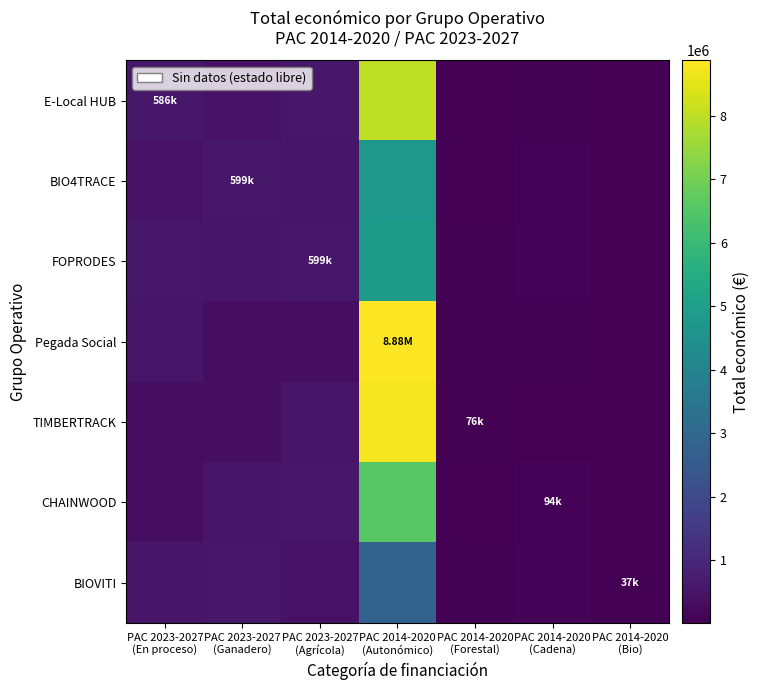

Reading left to right, list all the values displayed in this chart.

E-Local HUB: PAC 2023-2027
(En proceso)=586120.0	PAC 2023-2027
(Ganadero)=450017.2	PAC 2023-2027
(Agrícola)=593107.9	PAC 2014-2020
(Autonómico)=8027583.5	PAC 2014-2020
(Forestal)=40394.2	PAC 2014-2020
(Cadena)=51025.1	PAC 2014-2020
(Bio)=33352.5
BIO4TRACE: PAC 2023-2027
(En proceso)=440148.2	PAC 2023-2027
(Ganadero)=599262.0	PAC 2023-2027
(Agrícola)=541834.5	PAC 2014-2020
(Autonómico)=4745029.8	PAC 2014-2020
(Forestal)=41229.8	PAC 2014-2020
(Cadena)=85121.9	PAC 2014-2020
(Bio)=36196.9
FOPRODES: PAC 2023-2027
(En proceso)=580150.3	PAC 2023-2027
(Ganadero)=541880.6	PAC 2023-2027
(Agrícola)=599211.0	PAC 2014-2020
(Autonómico)=4843186.0	PAC 2014-2020
(Forestal)=68781.0	PAC 2014-2020
(Cadena)=92381.2	PAC 2014-2020
(Bio)=27187.9
Pegada Social: PAC 2023-2027
(En proceso)=529997.0	PAC 2023-2027
(Ganadero)=320300.6	PAC 2023-2027
(Agrícola)=326898.5	PAC 2014-2020
(Autonómico)=8877649.0	PAC 2014-2020
(Forestal)=74646.7	PAC 2014-2020
(Cadena)=69388.7	PAC 2014-2020
(Bio)=11425.4
TIMBERTRACK: PAC 2023-2027
(En proceso)=313276.3	PAC 2023-2027
(Ganadero)=326926.3	PAC 2023-2027
(Agrícola)=545343.8	PAC 2014-2020
(Autonómico)=8768603.3	PAC 2014-2020
(Forestal)=75575.0	PAC 2014-2020
(Cadena)=29159.8	PAC 2014-2020
(Bio)=27847.7
CHAINWOOD: PAC 2023-2027
(En proceso)=319756.7	PAC 2023-2027
(Ganadero)=545390.2	PAC 2023-2027
(Agrícola)=591850.8	PAC 2014-2020
(Autonómico)=6586209.2	PAC 2014-2020
(Forestal)=23562.0	PAC 2014-2020
(Cadena)=93530.0	PAC 2014-2020
(Bio)=36343.5
BIOVITI: PAC 2023-2027
(En proceso)=533429.6	PAC 2023-2027
(Ganadero)=591901.2	PAC 2023-2027
(Agrícola)=444546.6	PAC 2014-2020
(Autonómico)=2767782.2	PAC 2014-2020
(Forestal)=57428.7	PAC 2014-2020
(Cadena)=92755.4	PAC 2014-2020
(Bio)=36647.0